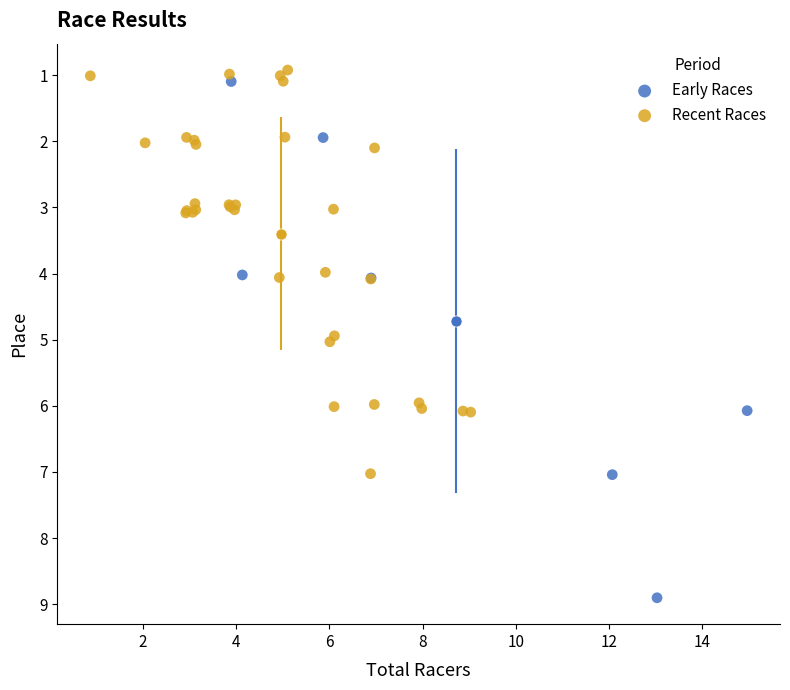

Which series reaches the maximum Y coordinate?

Early Races